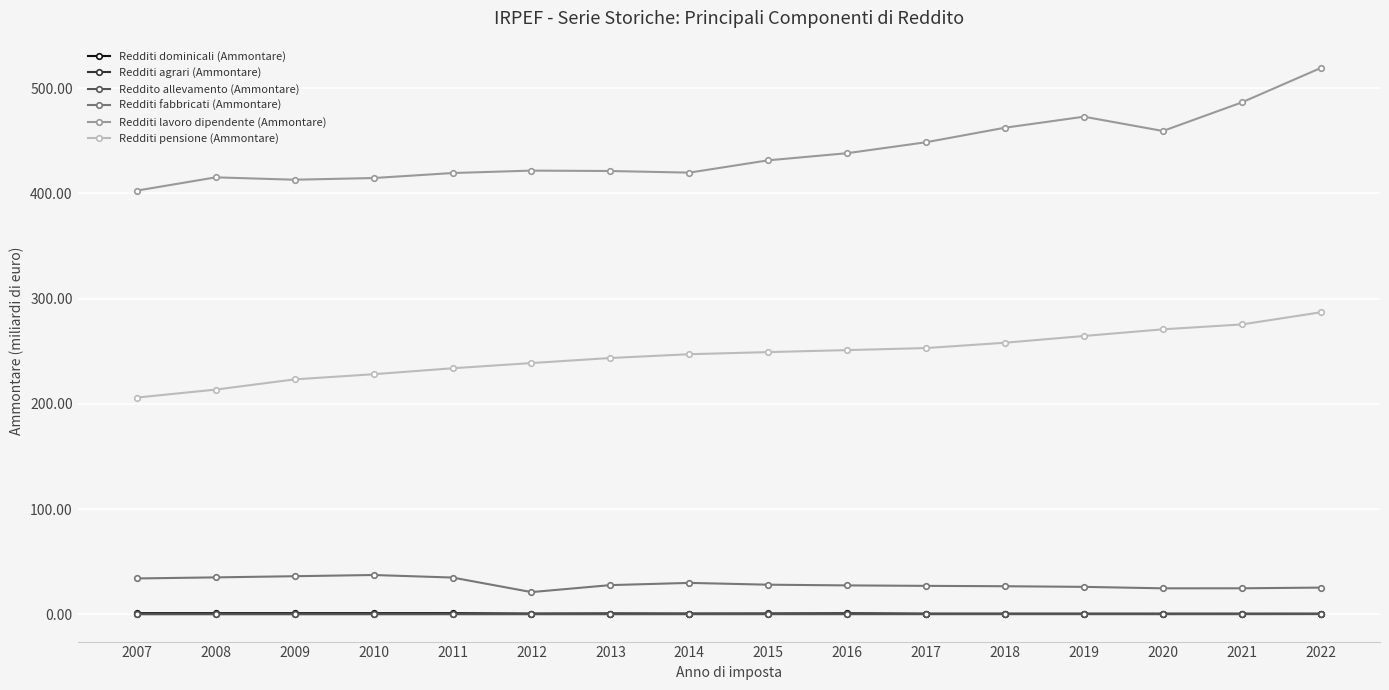

At how many categories does at least one series exceed 134?

16